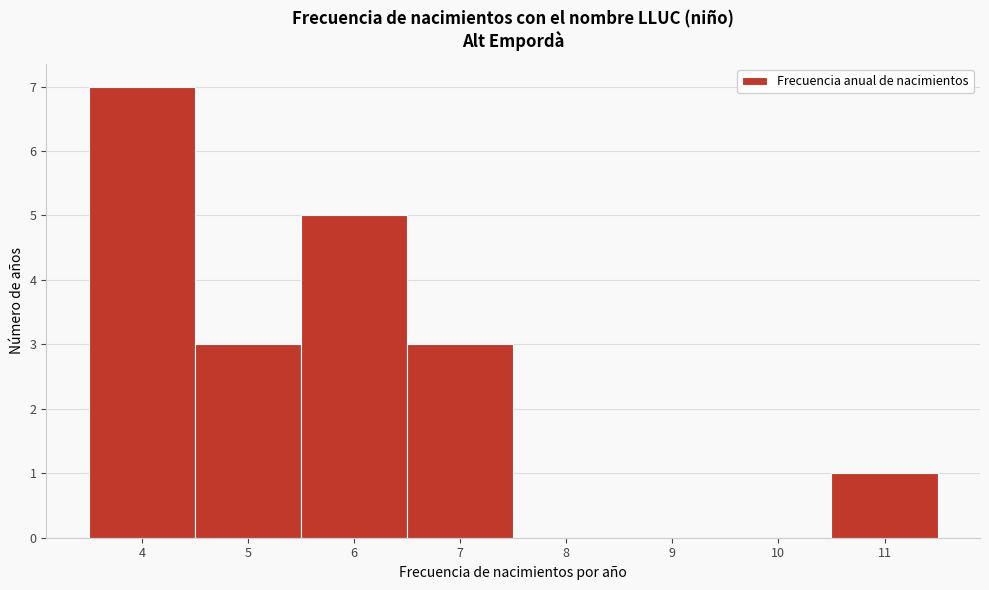

Reading left to right, list every bar in this chart as the range it spans on the x-axis followed by its height. The values are not printed on the chart, so give them approximately, as read against the axis.

3.5 to 4.5: 7
4.5 to 5.5: 3
5.5 to 6.5: 5
6.5 to 7.5: 3
7.5 to 8.5: 0
8.5 to 9.5: 0
9.5 to 10.5: 0
10.5 to 11.5: 1